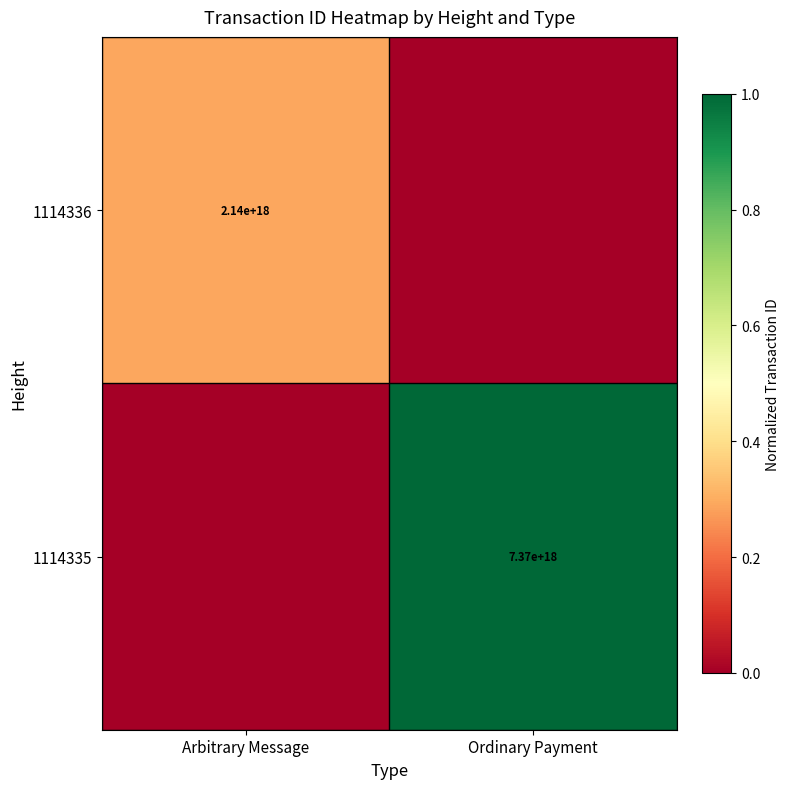

True or false: 1114335 has a value of 7370000000000000000 at Ordinary Payment.

True